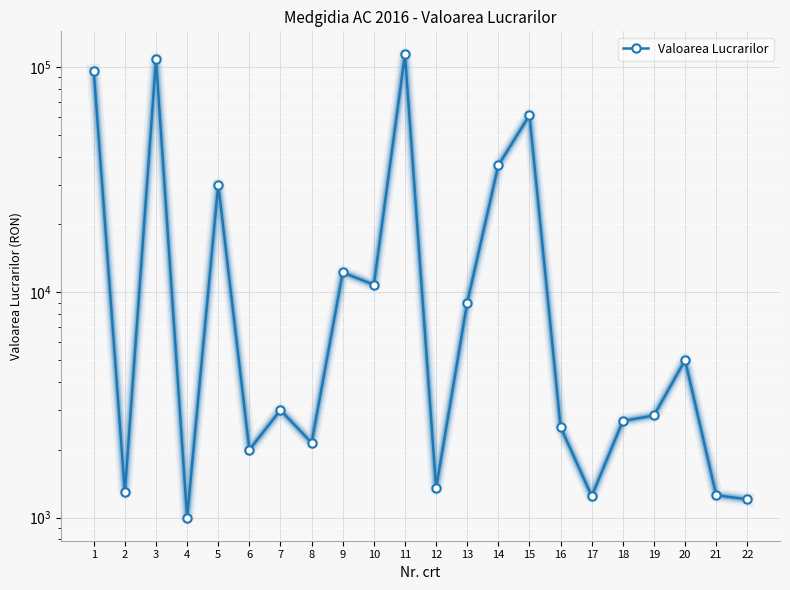

How many interior local valleys (lower than both neighbors) does the data have?

7